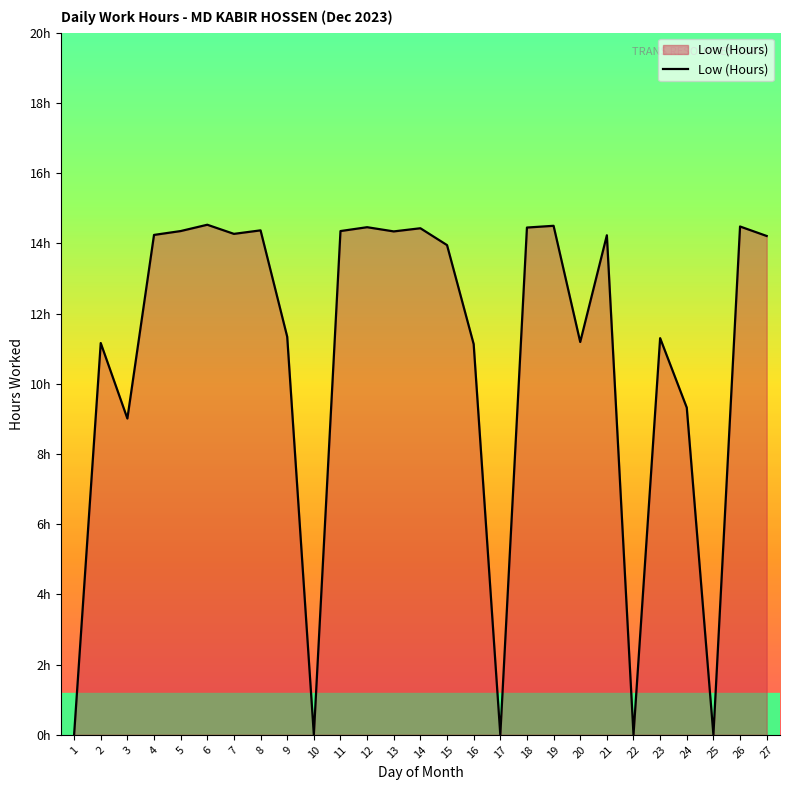

What is the difference between the values at 13 and 27?

0.1